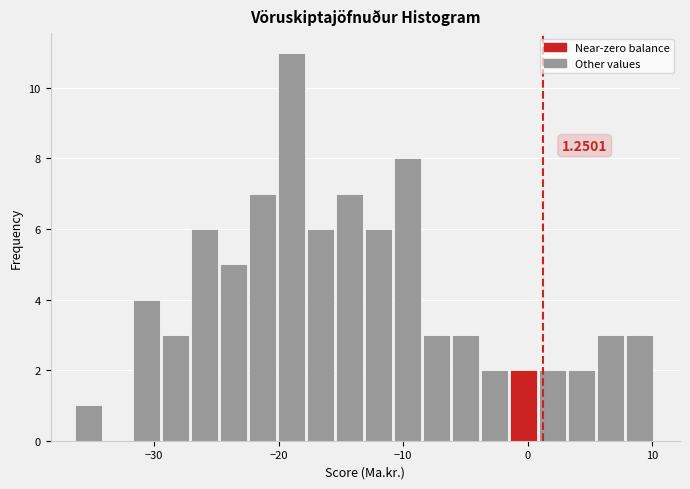

Read against the x-axis, roughly where is the centre of the tallest bar?

-19